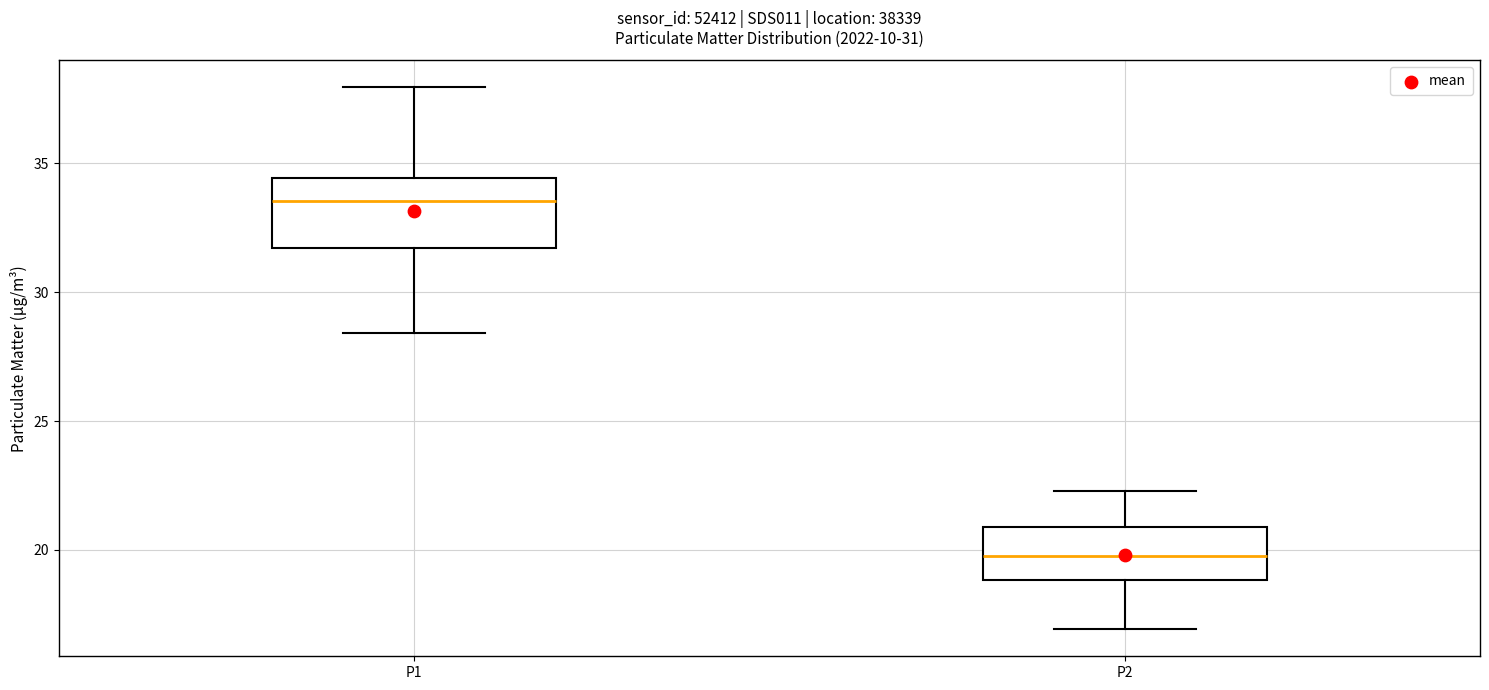

Comparing the boxes themselves (not the whiskers), which one is the tallest?

P1